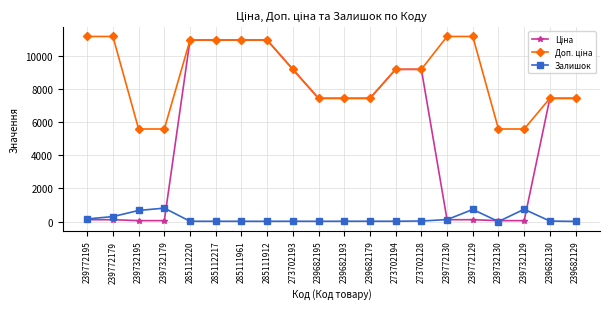

Is it true that Залишок equals 160.0 at 239772195?

True